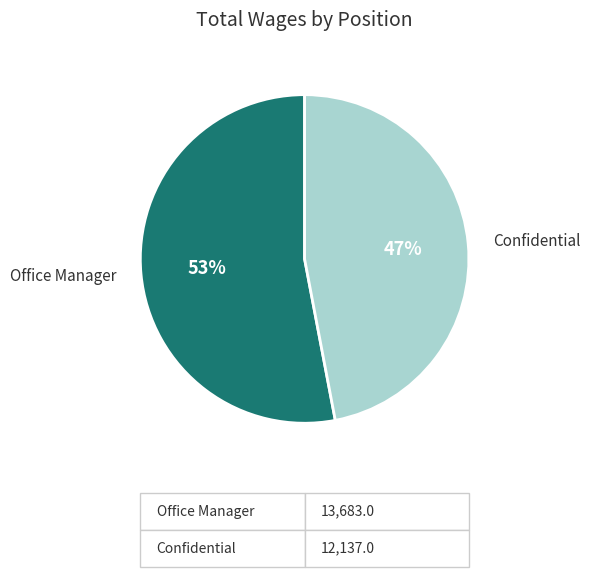

To the nearest percent, what is the average slice percentage?

50%